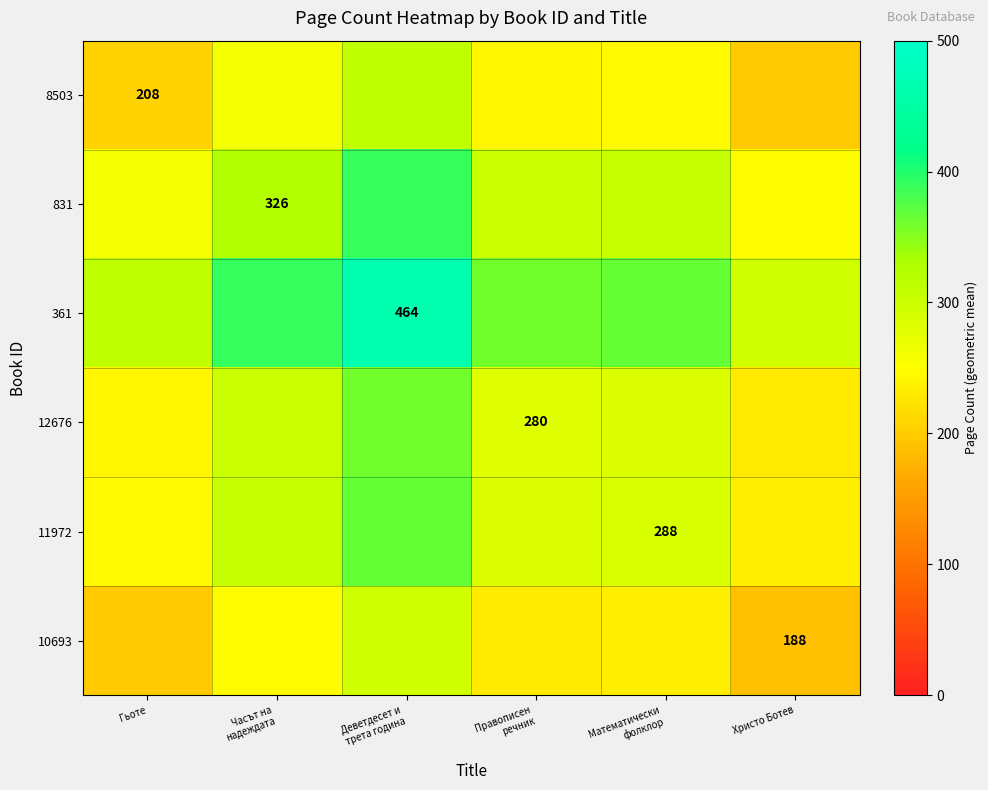

How many categories are shown in the chart?

6